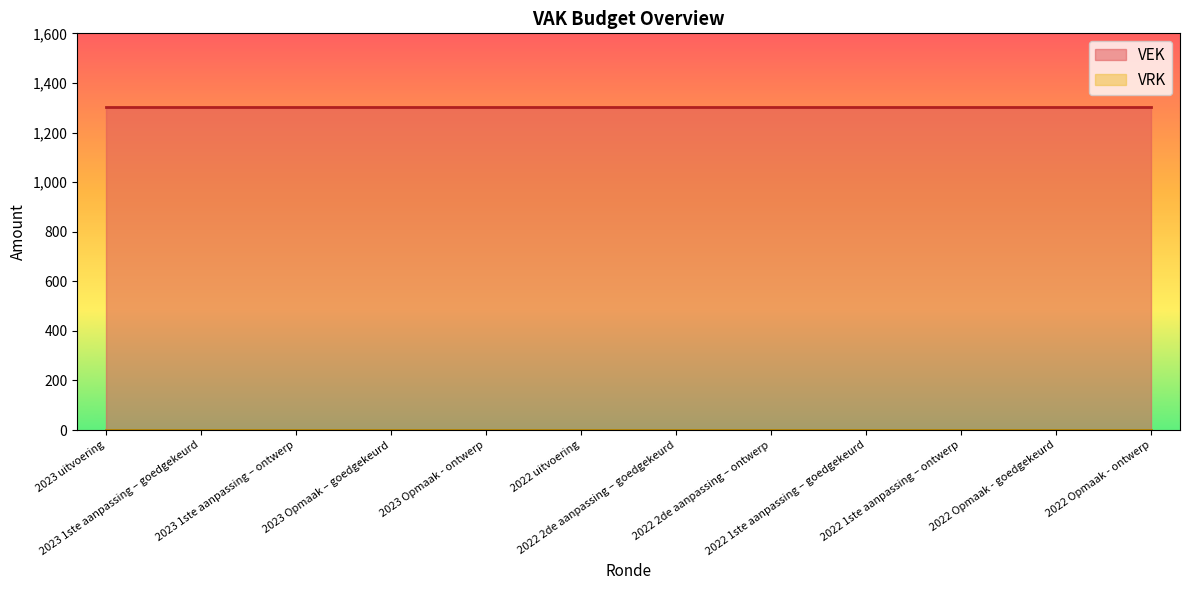

What is the greatest value displayed?

1301